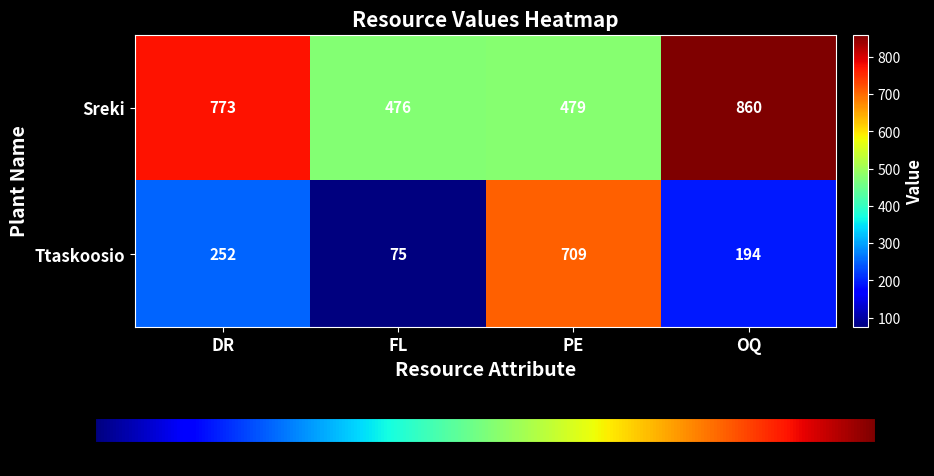

Rank the series at OQ from lowest to highest value.

Ttaskoosio, Sreki